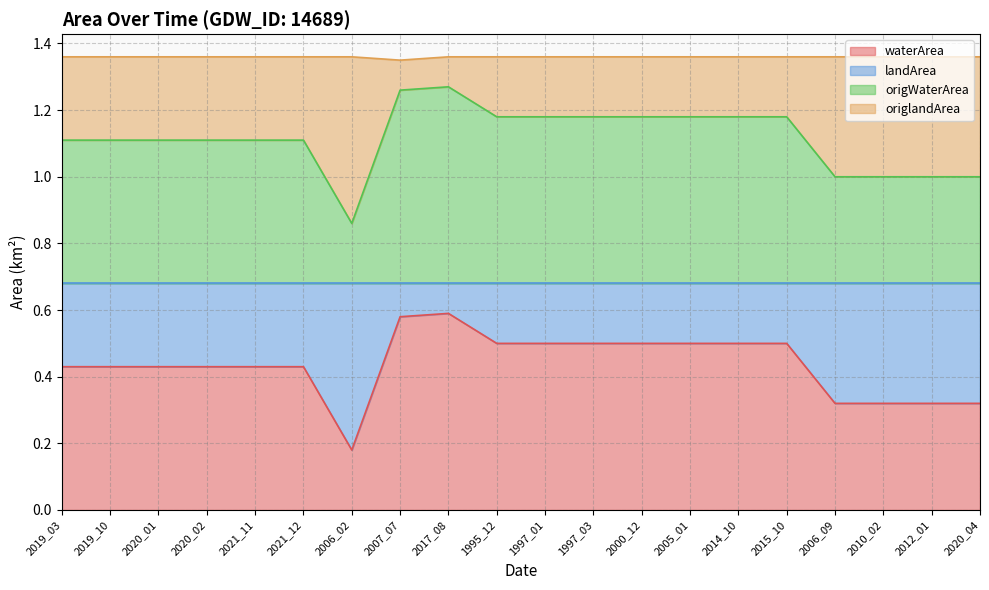

Which label corresponds to the smallest value in the chart?

2006_02